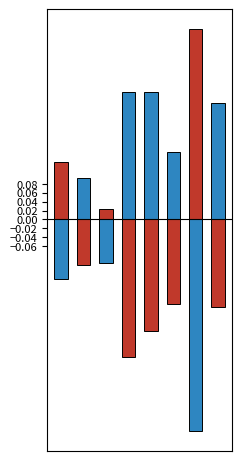

Where is Seite Bis nearest to the value 0?

2